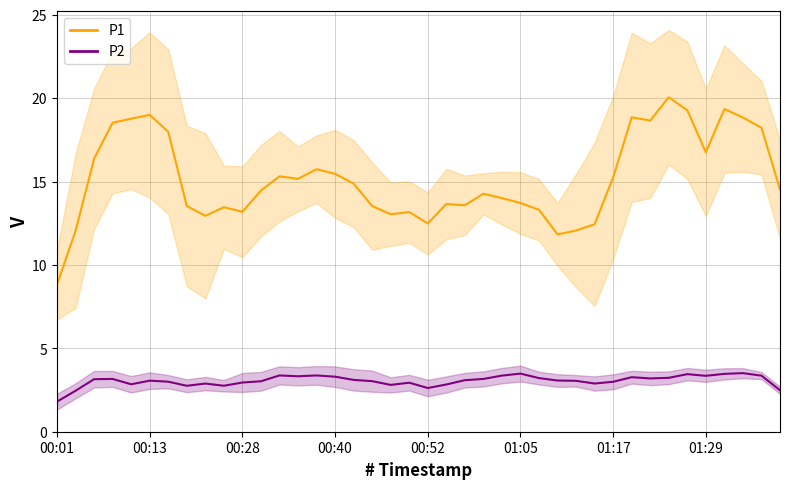

What is the difference between the second highest and second lowest values in the P2 series?

1.0